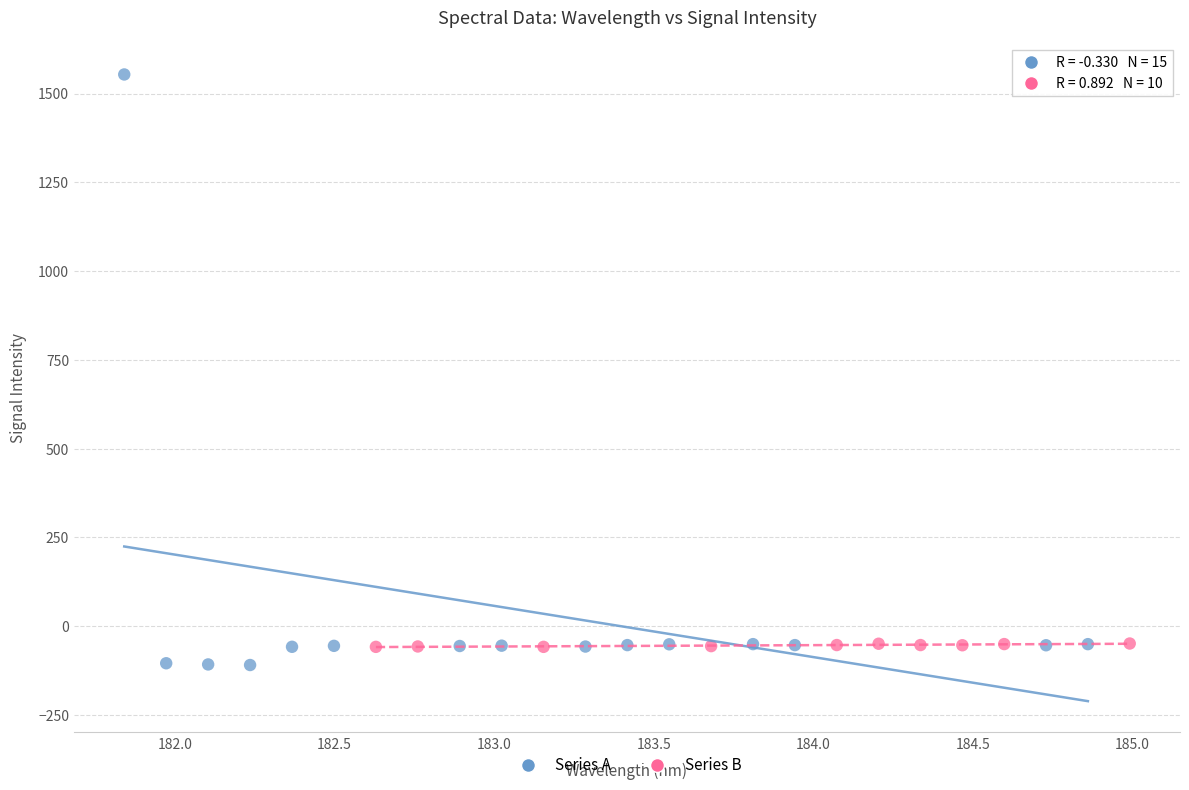

Which series reaches the maximum Y coordinate?

Series A